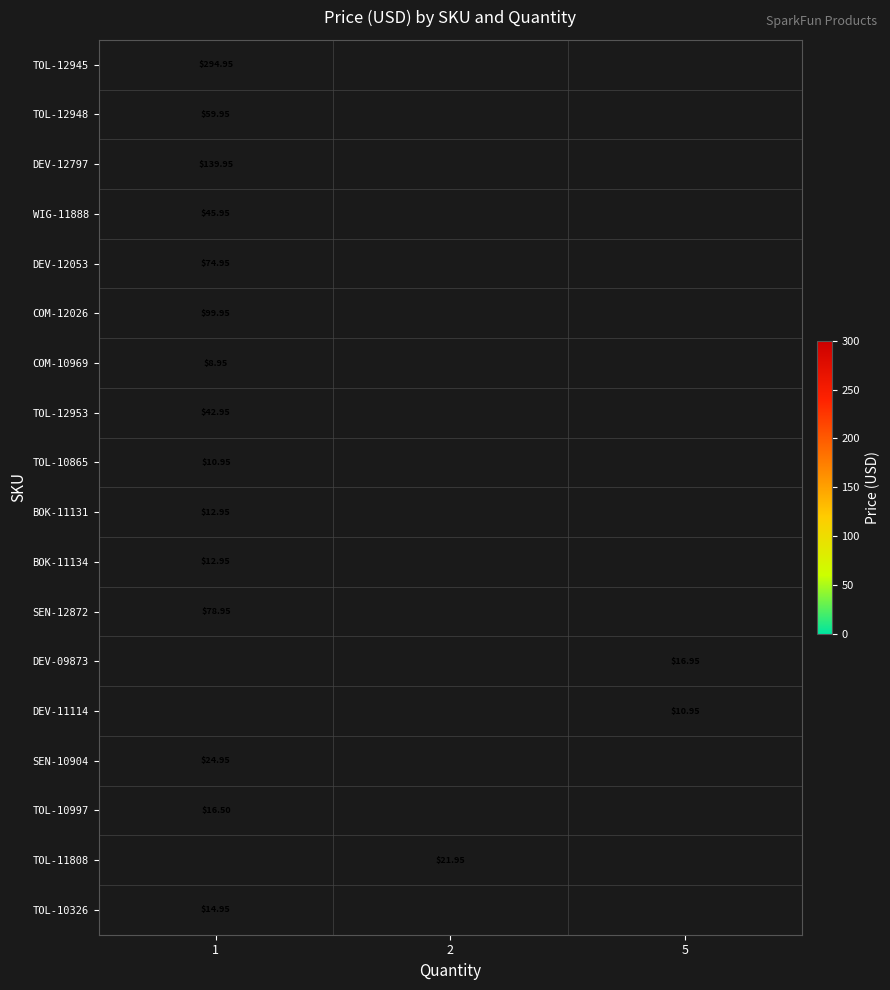

At which category does the chart reach its minimum across all series?

1